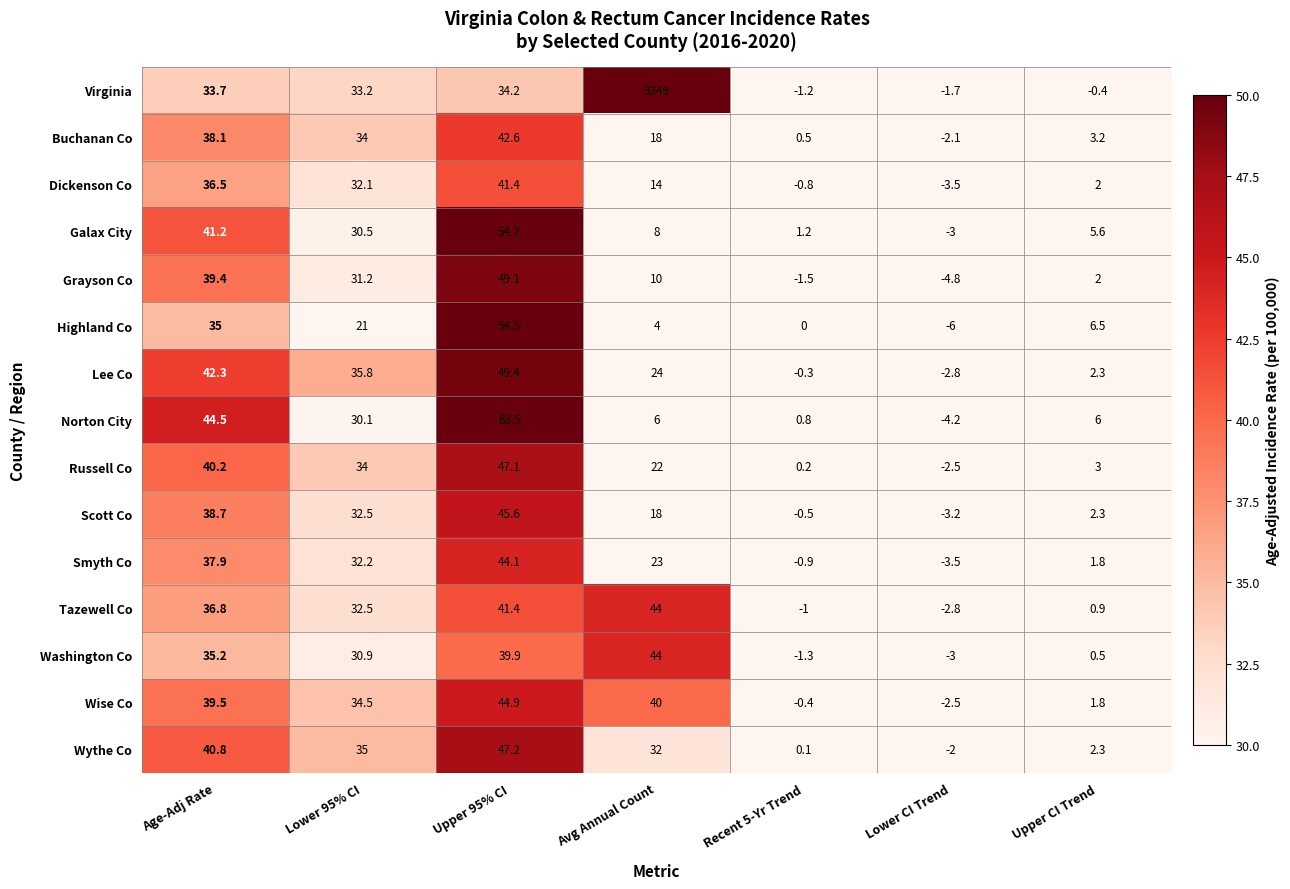

How many data points does each series have?

7